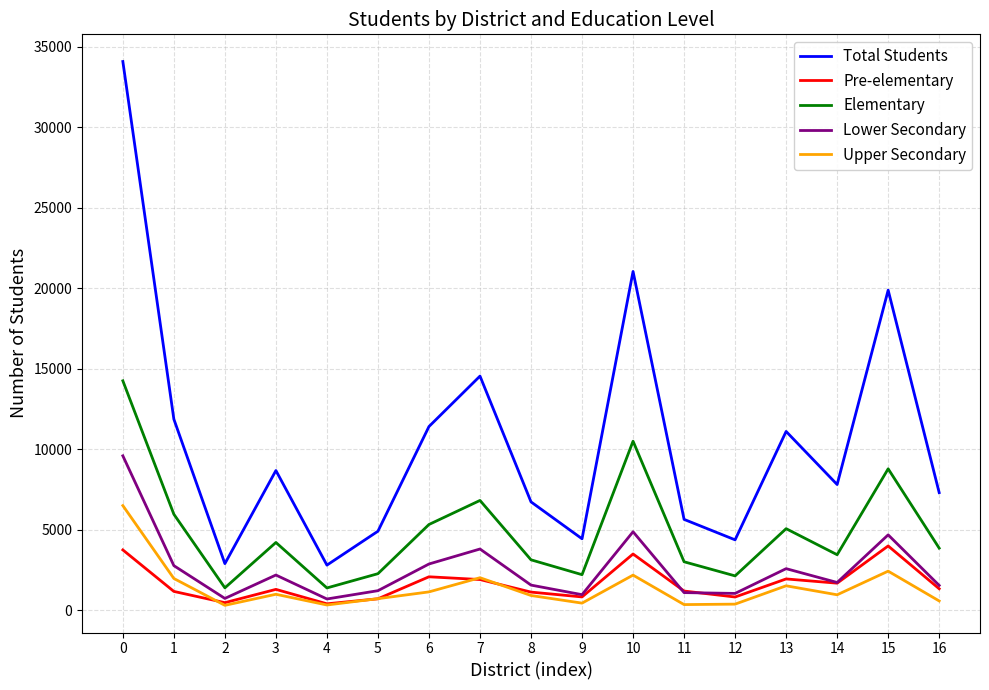

What is the maximum value shown in the chart?

34086